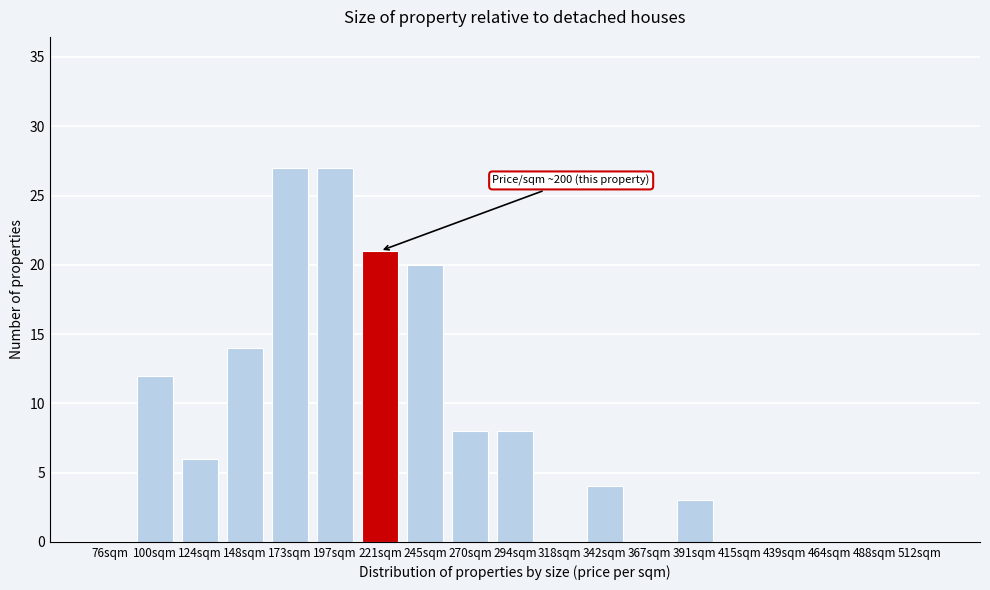

Reading left to right, extract all data points from this chart.

76sqm=0	100sqm=12	124sqm=6	148sqm=14	173sqm=27	197sqm=27	221sqm=21	245sqm=20	270sqm=8	294sqm=8	318sqm=0	342sqm=4	367sqm=0	391sqm=3	415sqm=0	439sqm=0	464sqm=0	488sqm=0	512sqm=0